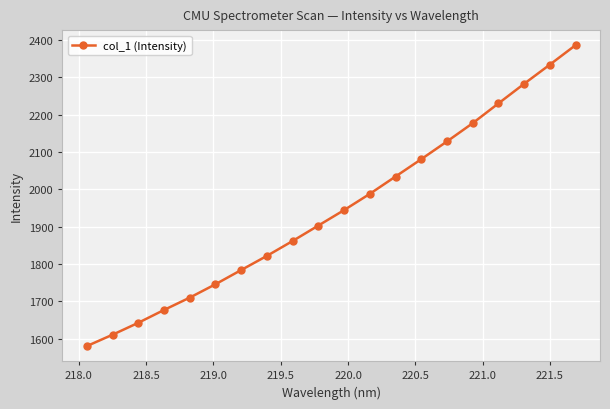

Reading left to right, transcribe all the data shown in this chart.

1580.3	1610.8	1642.7	1677.1	1710.2	1746.1	1784.1	1822.1	1862.0	1903.4	1944.7	1988.3	2034.7	2081.2	2128.7	2177.6	2230.5	2283.1	2334.4	2386.6